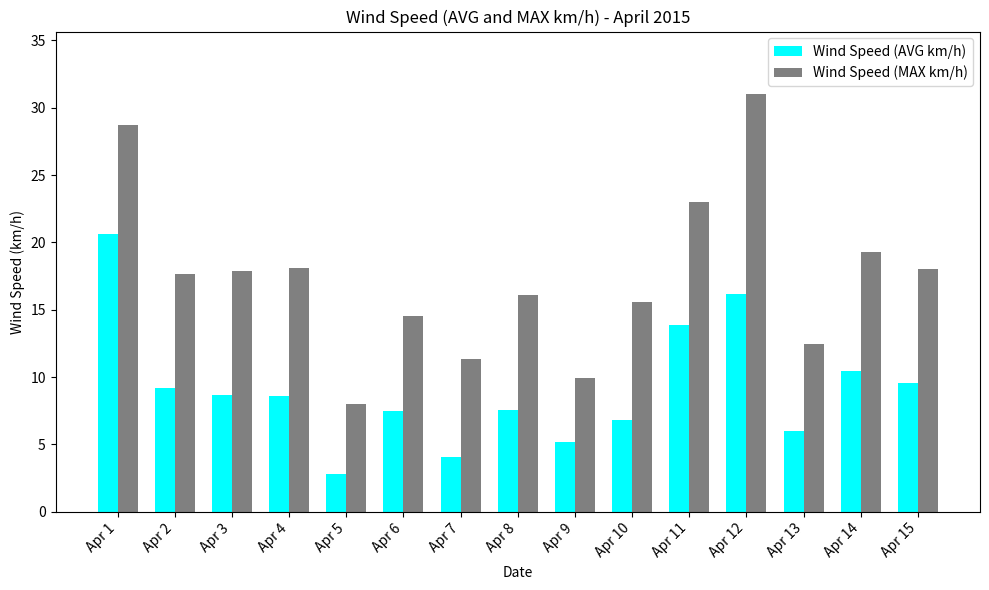

Is the value of Wind Speed (AVG km/h) at Apr 7 greater than the value of Wind Speed (MAX km/h) at Apr 10?

No